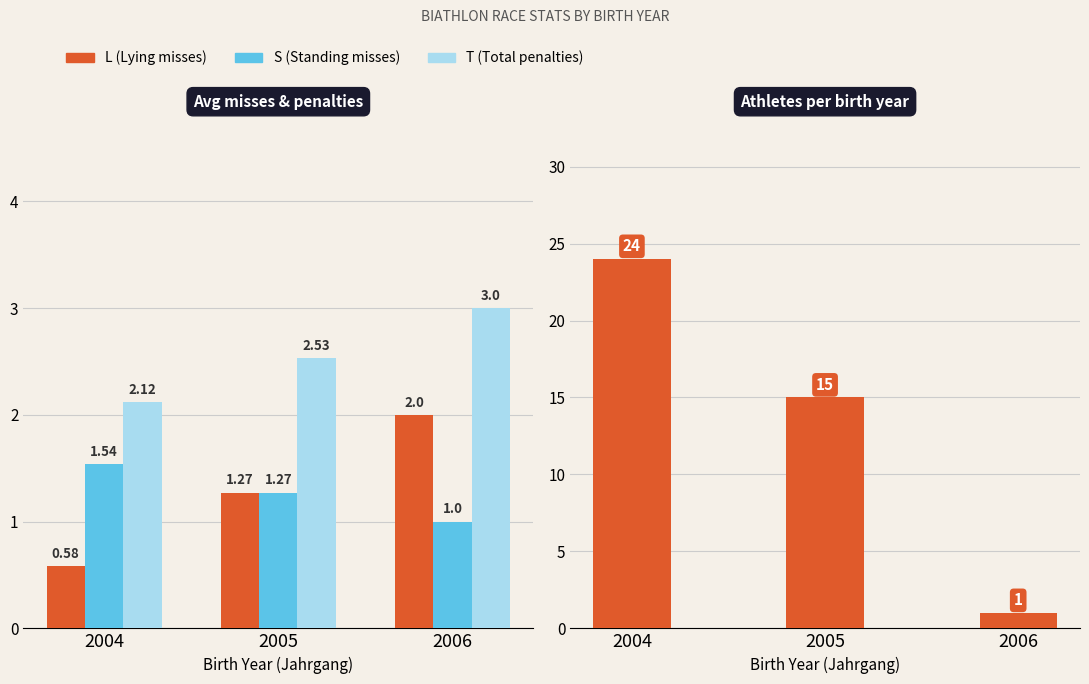

Which series has the widest spread of values?

Athlete count